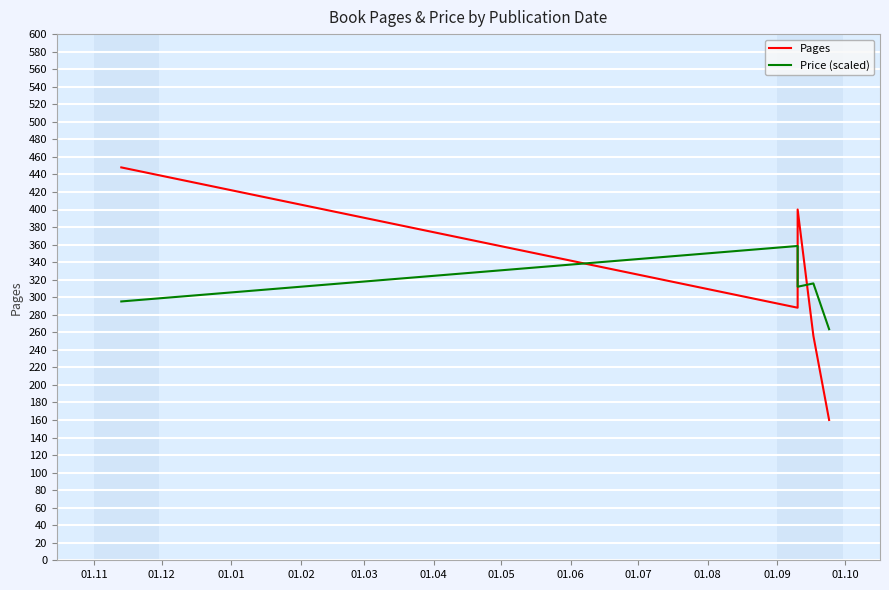

Between 01.12 and 01.02, which is larger?

01.12